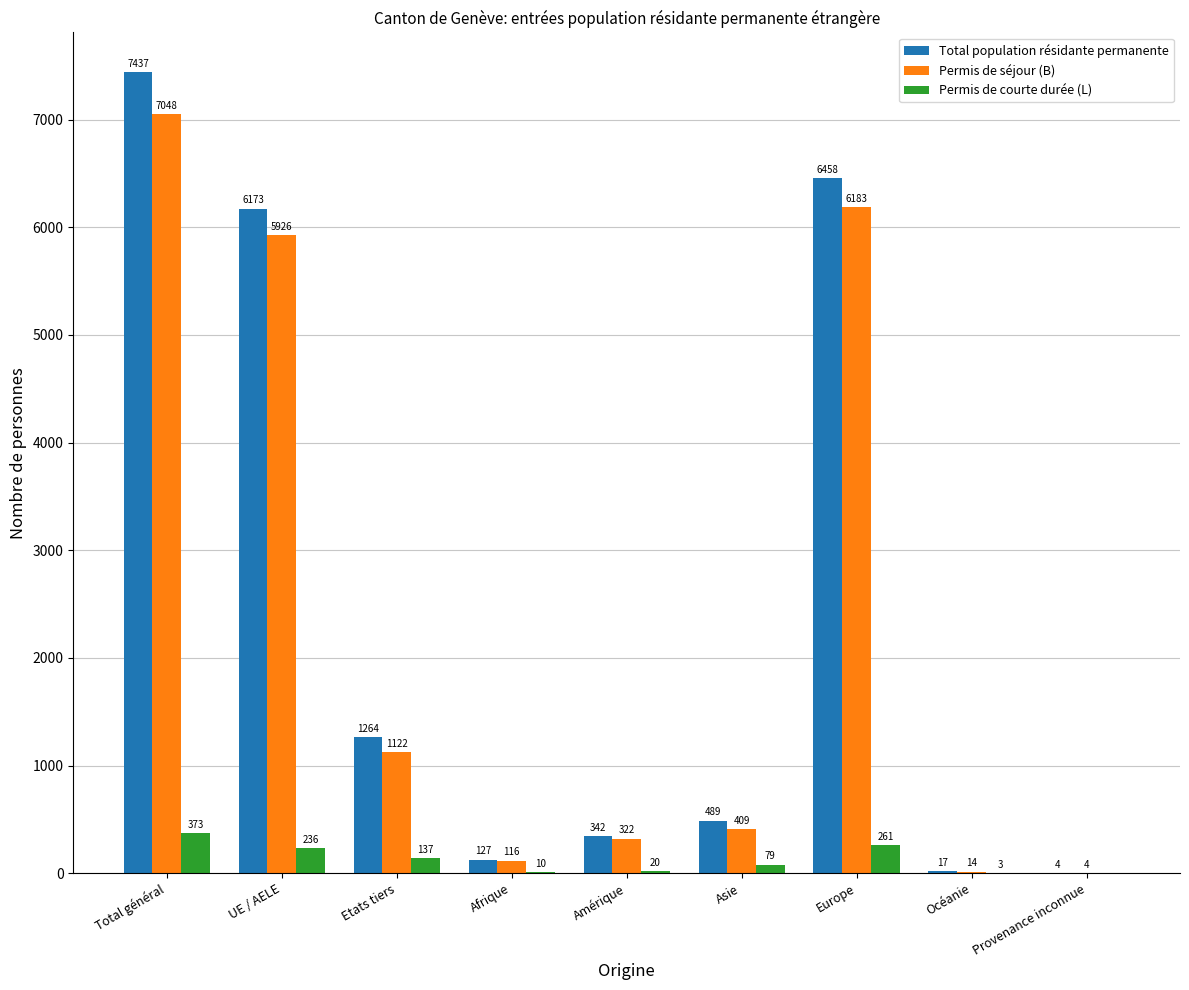

What is the sum of the Permis de courte durée (L) values at Europe and Océanie?

264